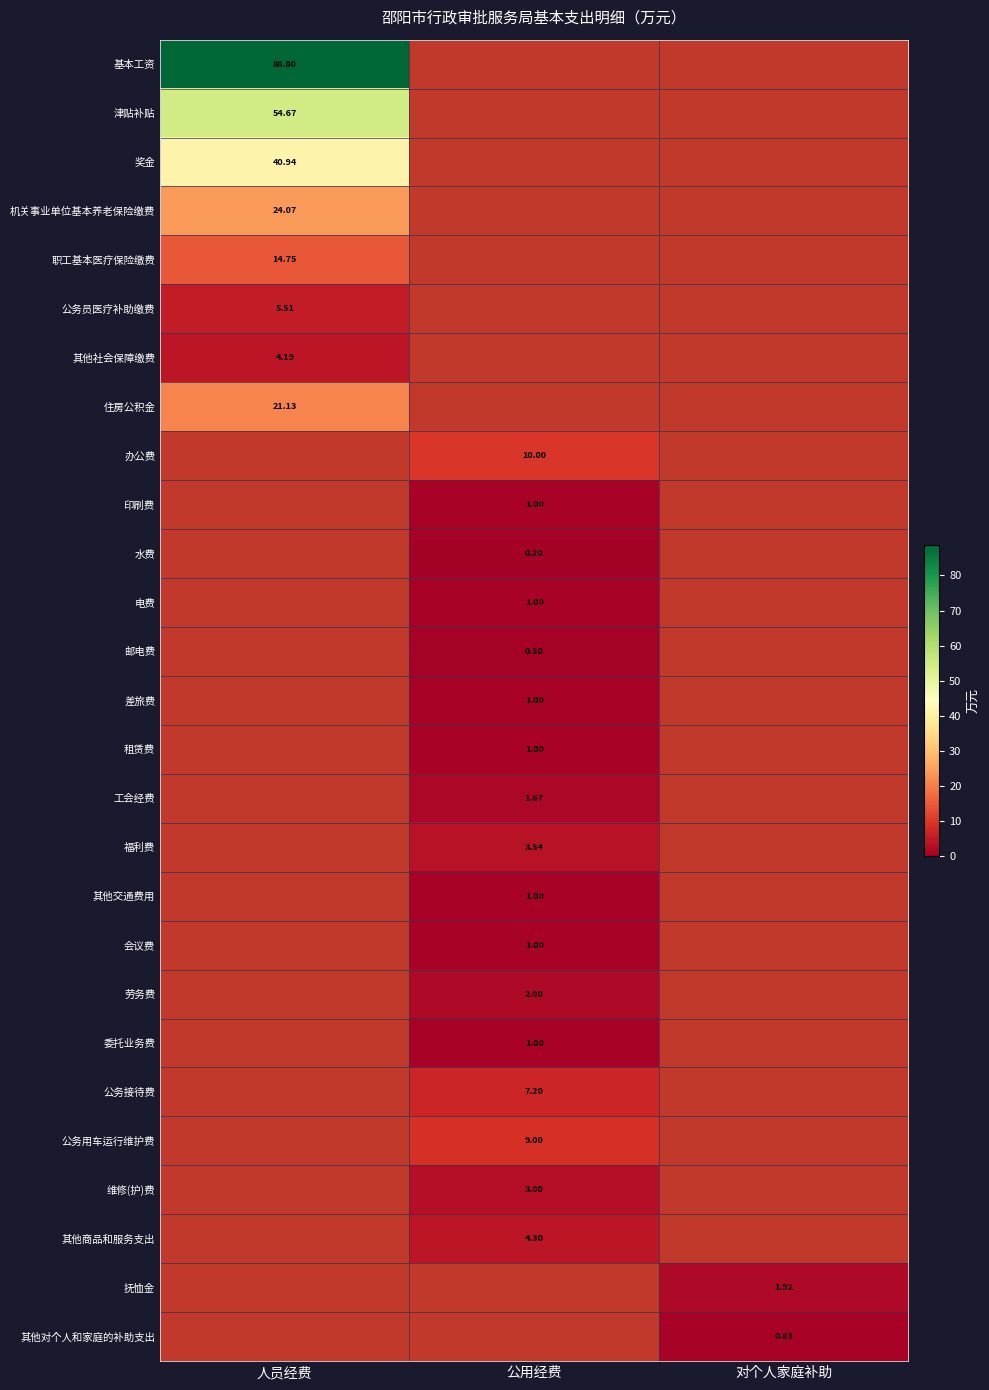

The 办公费 series shows 4.4 at 对个人家庭补助. True or false?

False